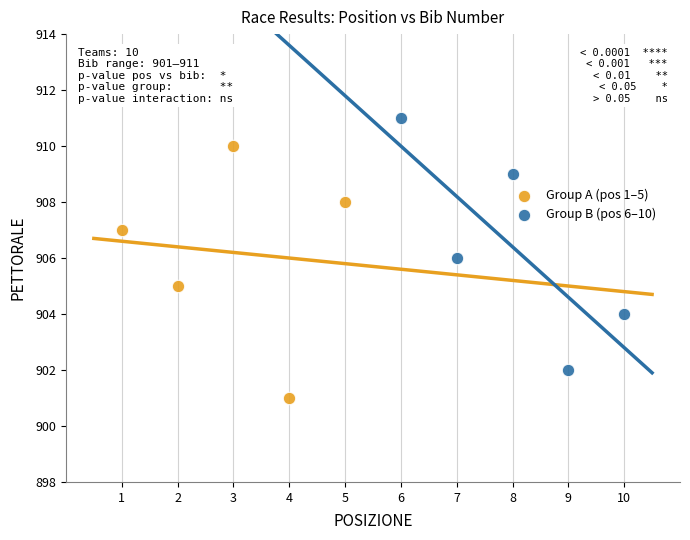

Which series contains the lowest Y value?

Group A (pos 1–5)